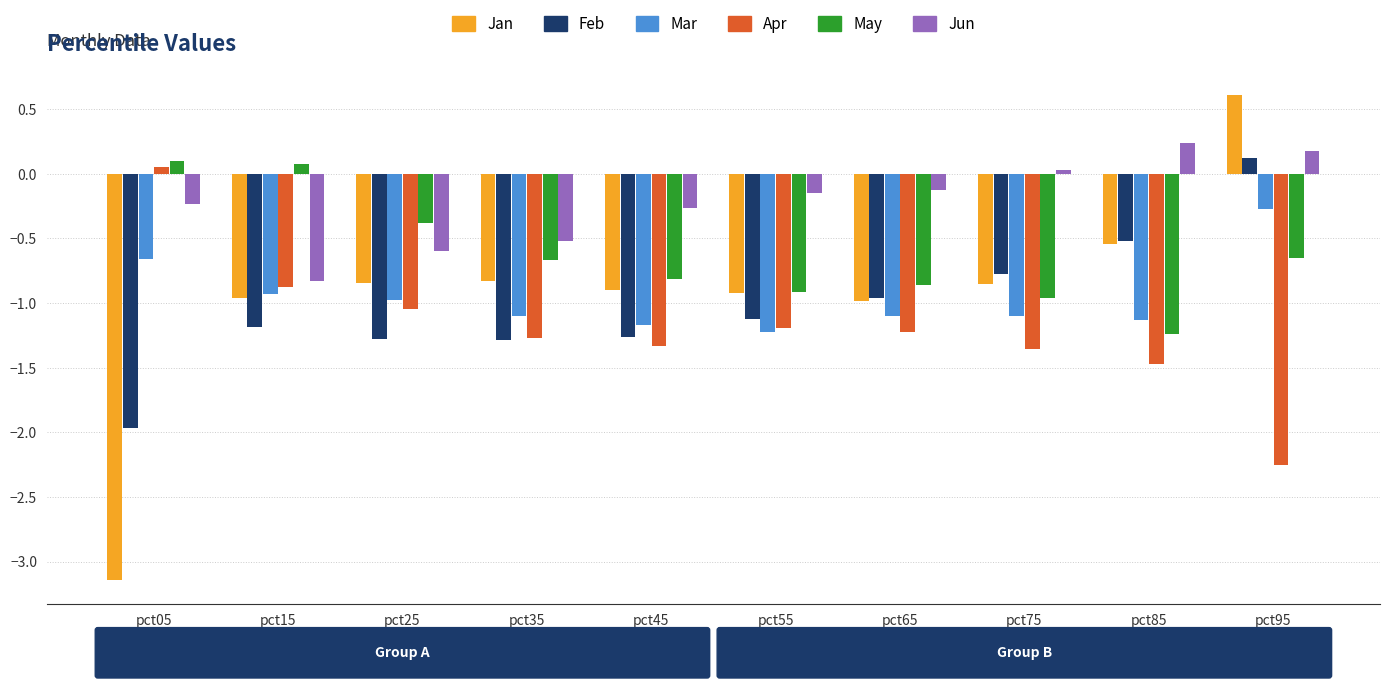

What is the maximum value shown in the chart?

0.6